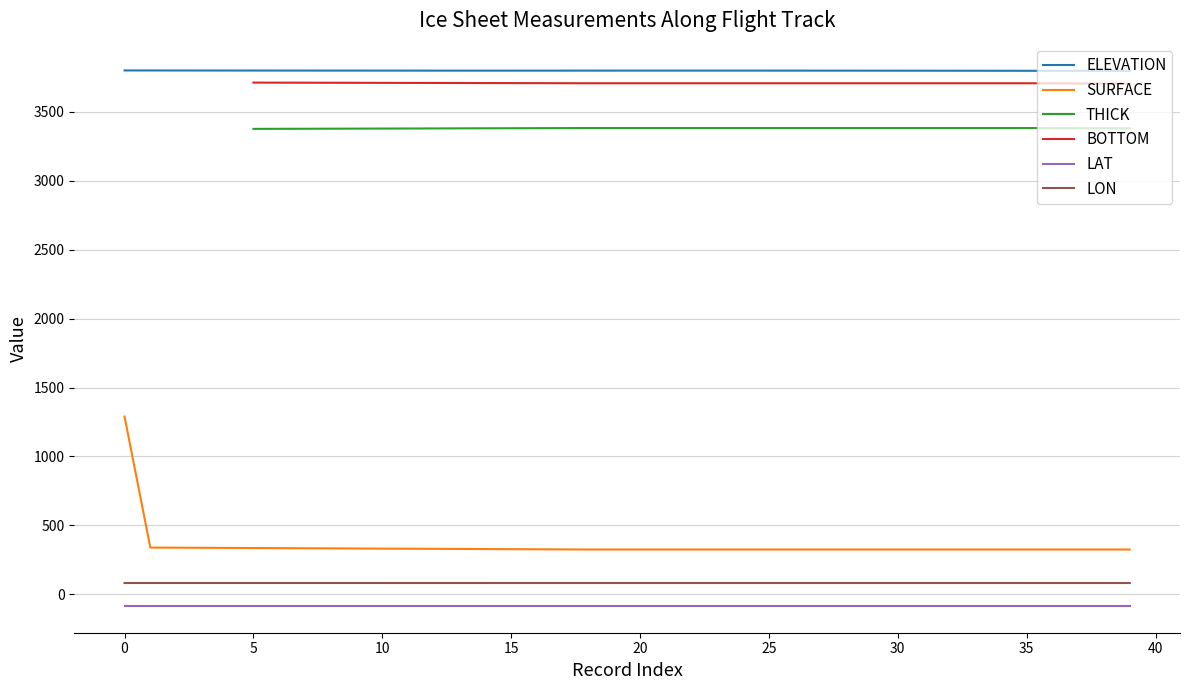

True or false: ELEVATION and LON intersect in this chart.

False